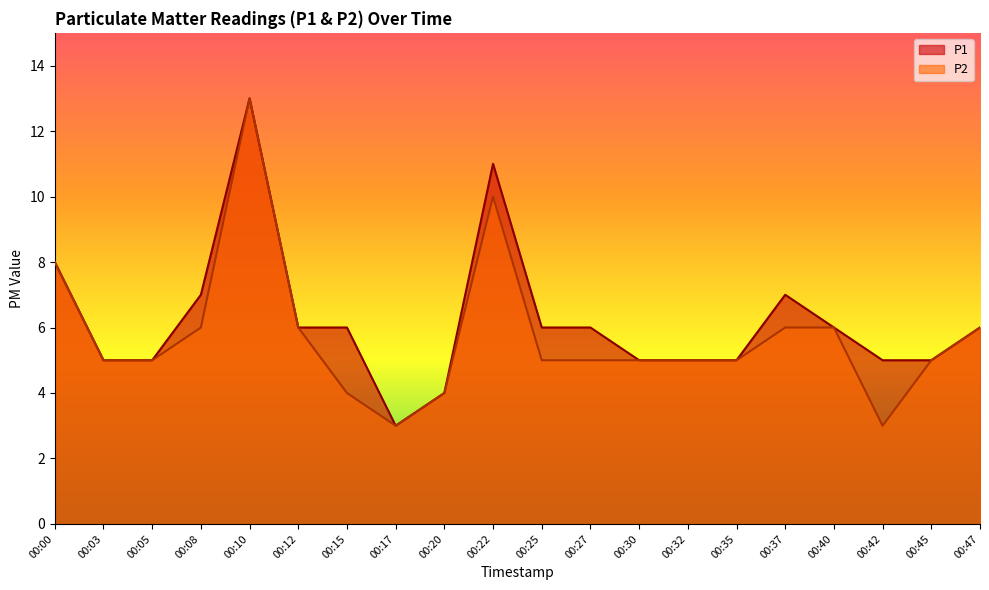

Is it true that P2 equals 5 at 00:32?

True